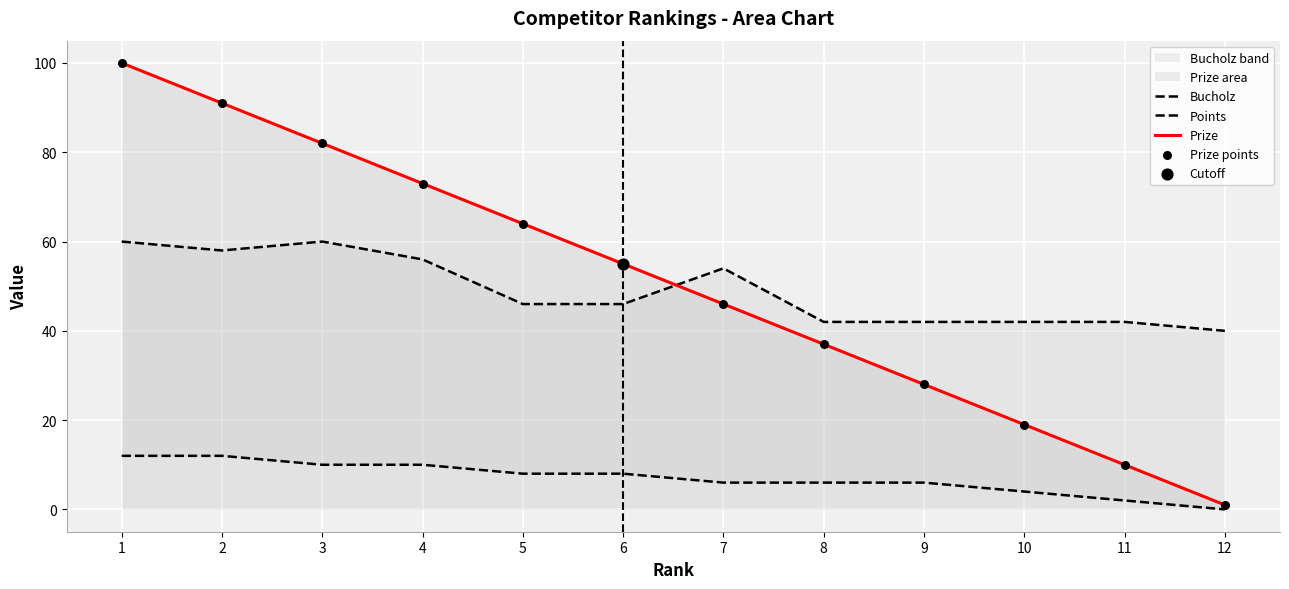

True or false: Prize has a value of 1 at 12.

True